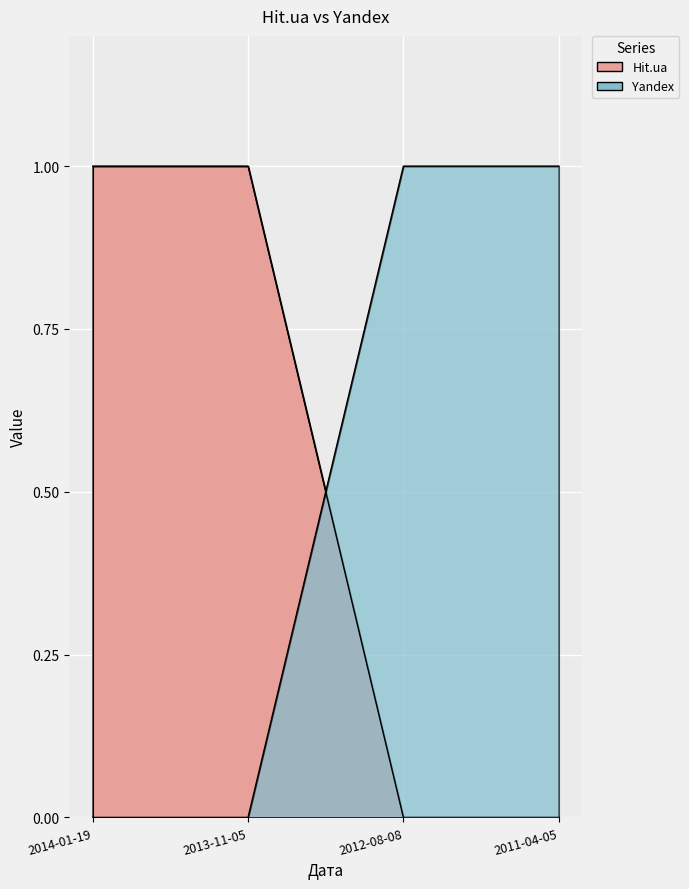

List the labels in order of Hit.ua value, smallest first.

2012-08-08, 2011-04-05, 2014-01-19, 2013-11-05